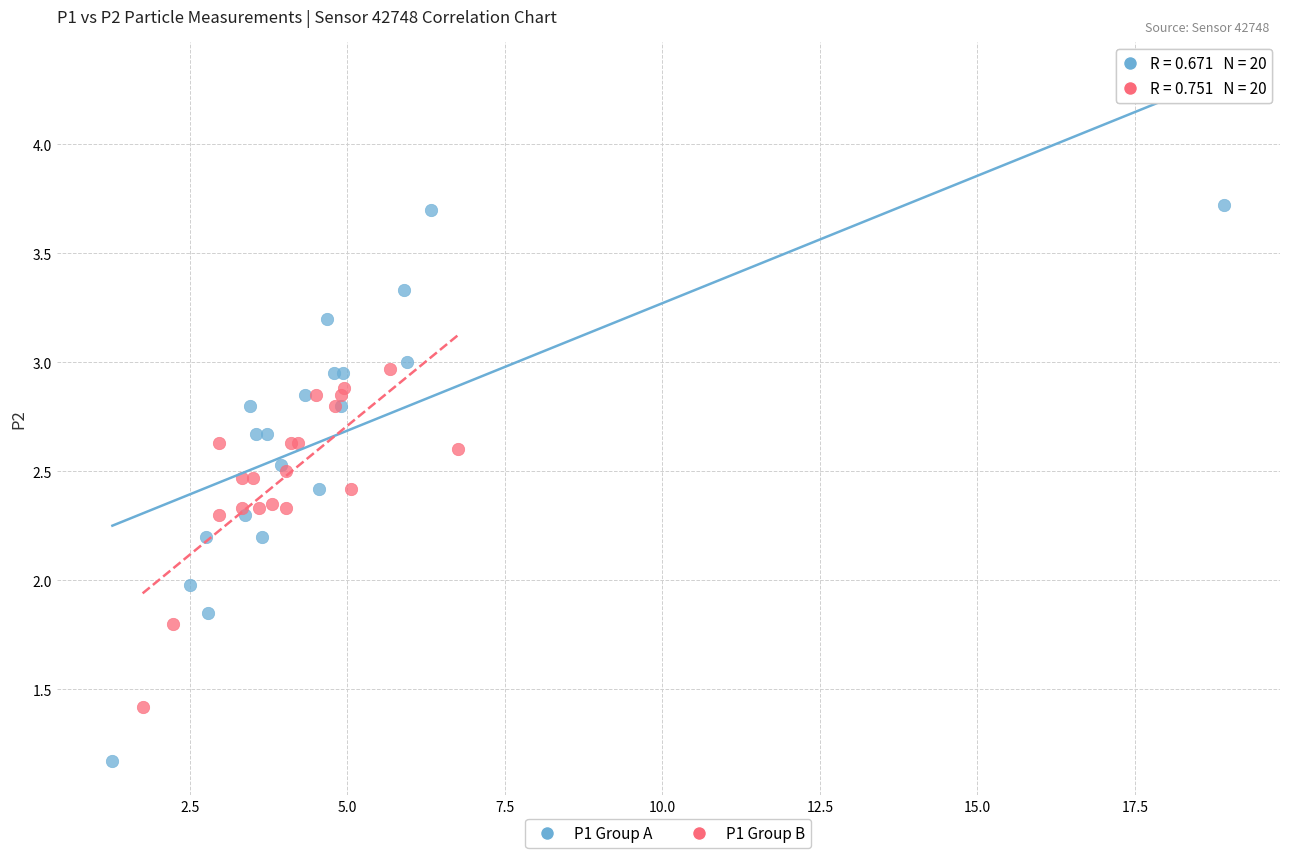

Which series contains the lowest Y value?

P1 Group A